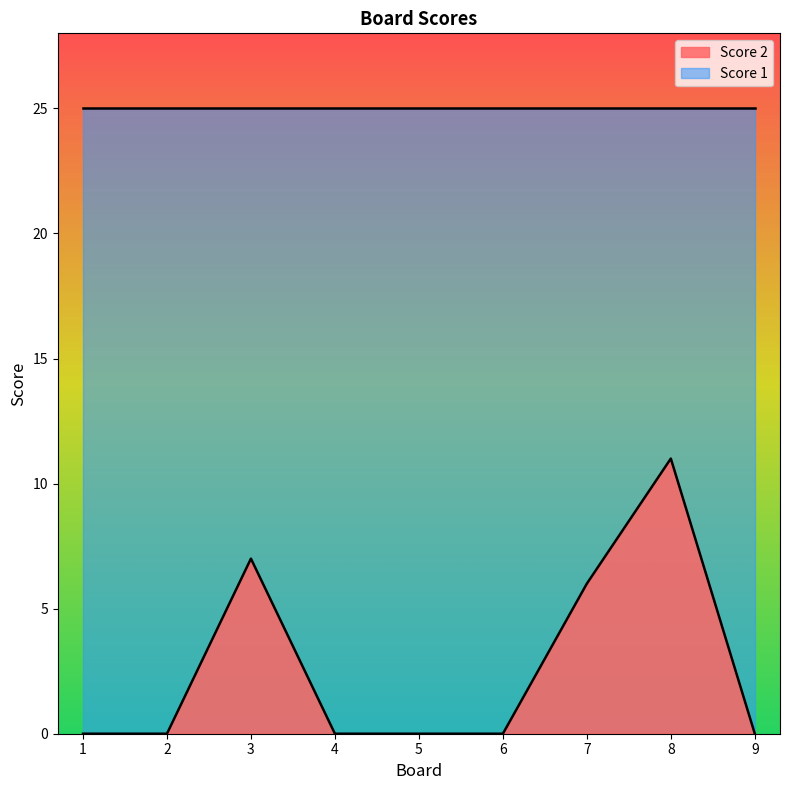

Which has a higher value, 8 or 4?

8